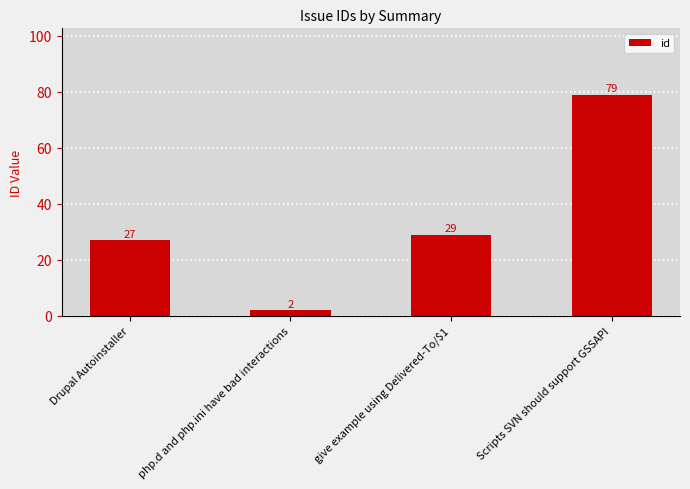

Which label corresponds to the smallest value in the chart?

php.d and php.ini have bad interactions